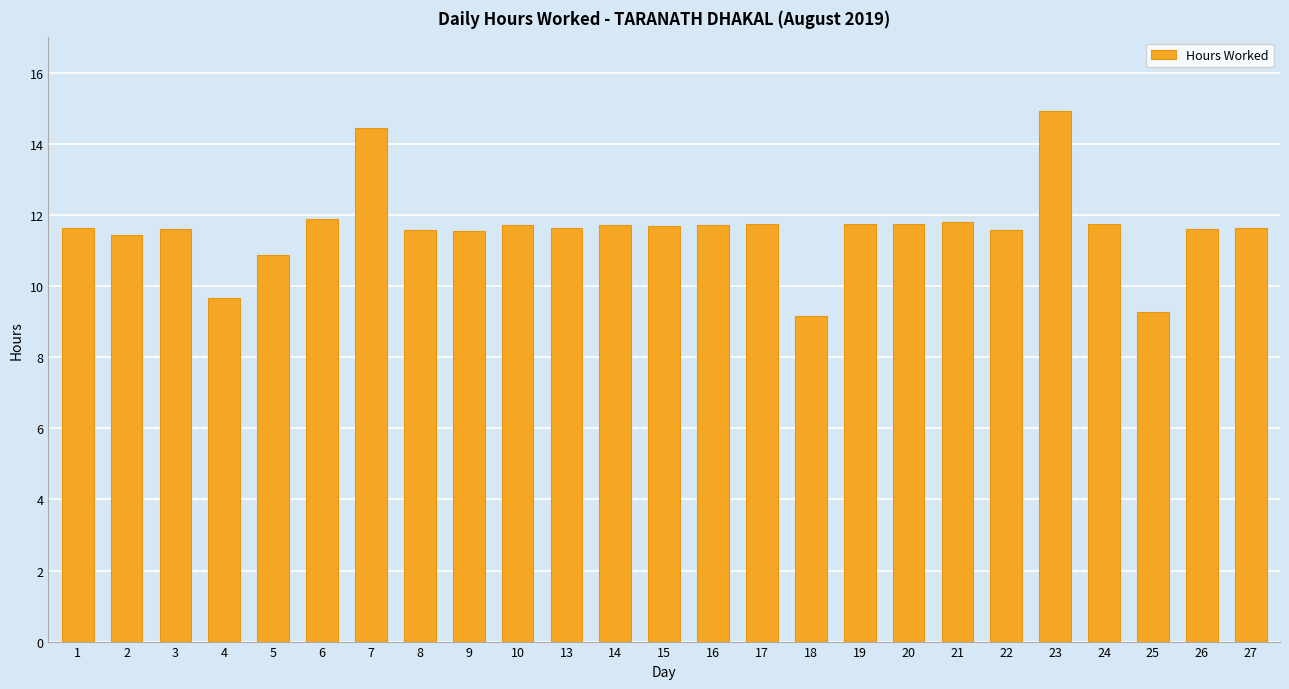

True or false: the data shows 13.1 at 25.

False